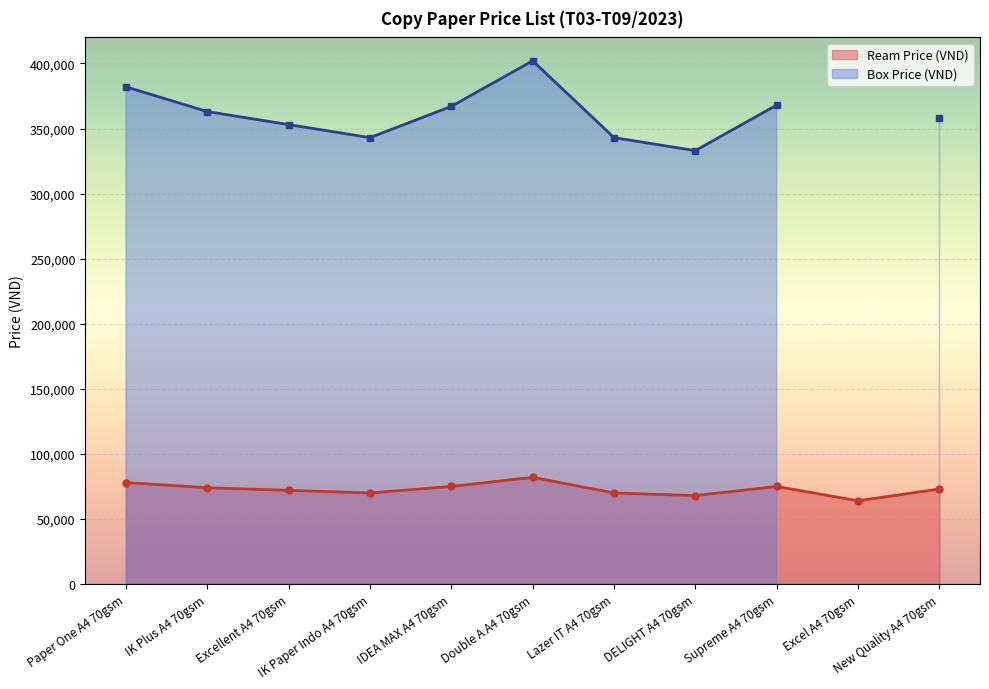

What is the average value?

72818